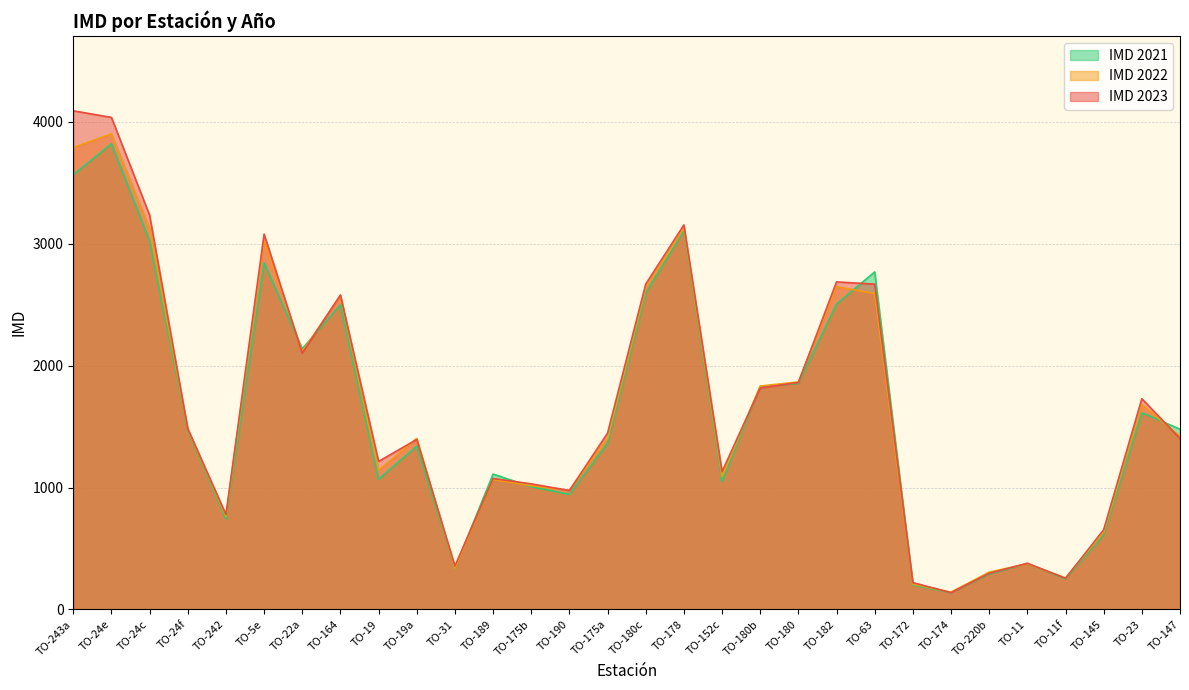

In IMD 2021, how many points are higher than both neighbors (excluding endpoints)?

9